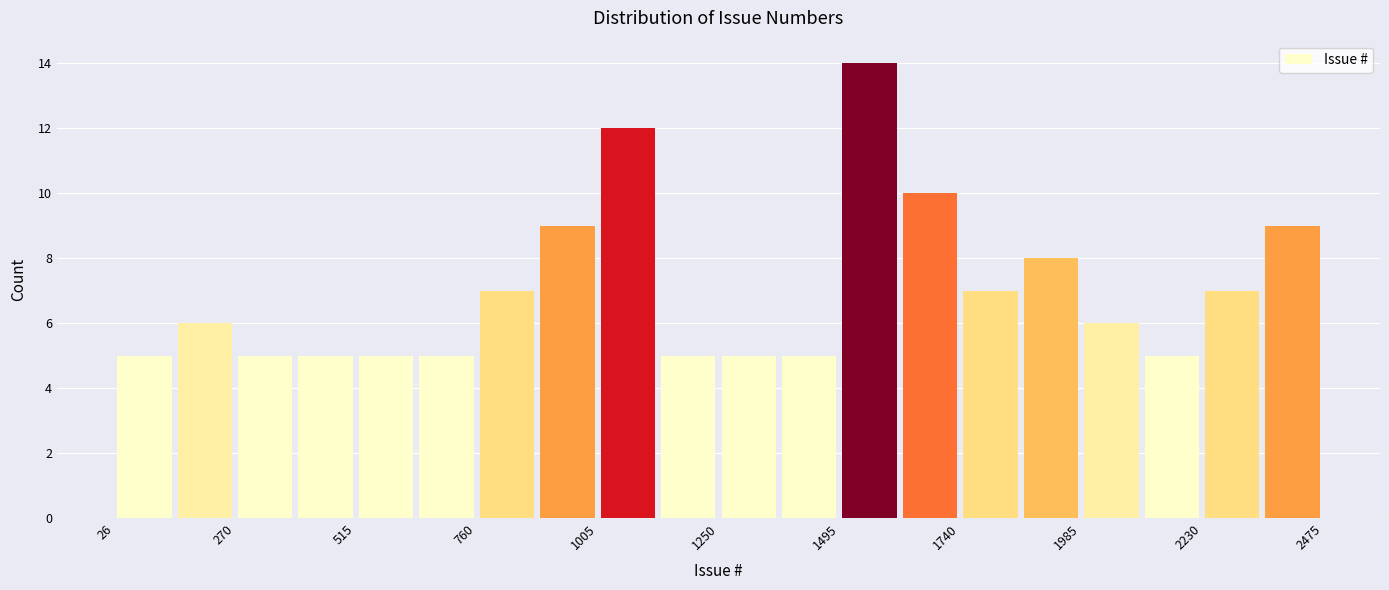

Around what value on the x-axis is the tallest bar? Give the approximate position of its centre, as read against the axis.

1550